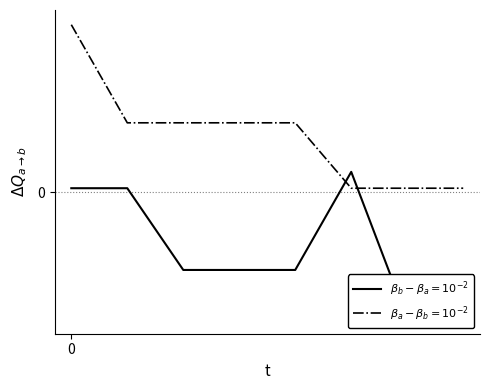

True or false: SDR Match % and Match % intersect in this chart.

True